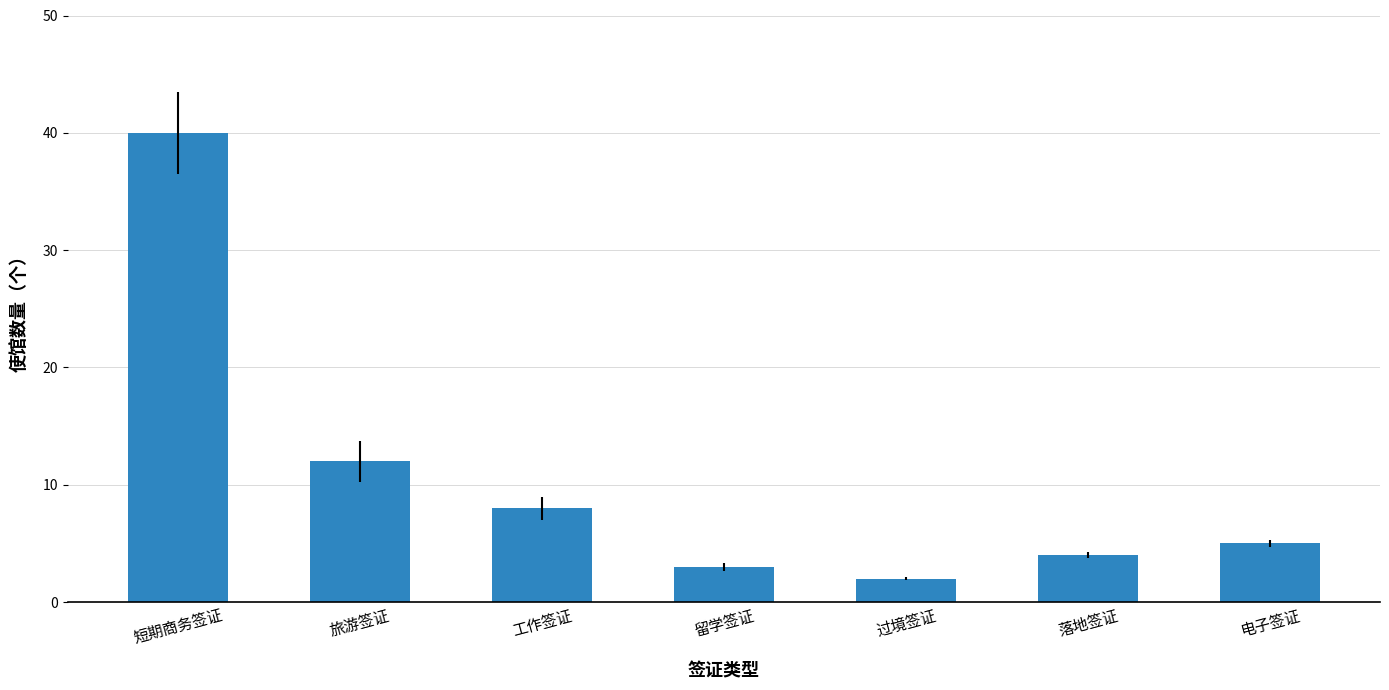

Rank the categories by value from lowest to highest.

过境签证, 留学签证, 落地签证, 电子签证, 工作签证, 旅游签证, 短期商务签证